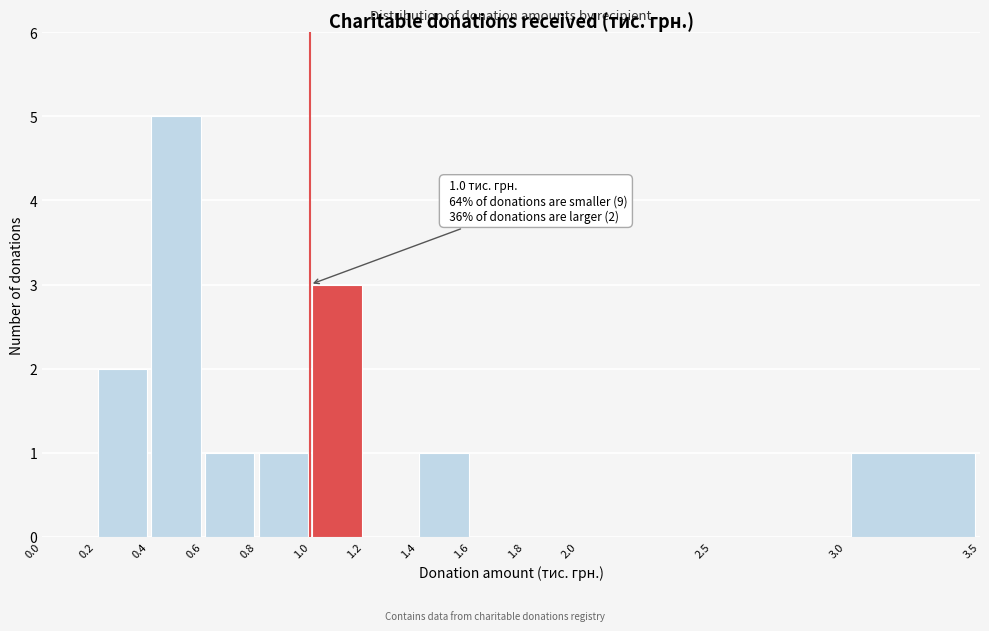

Which range on the x-axis has the tallest bar?

0.4 to 0.6